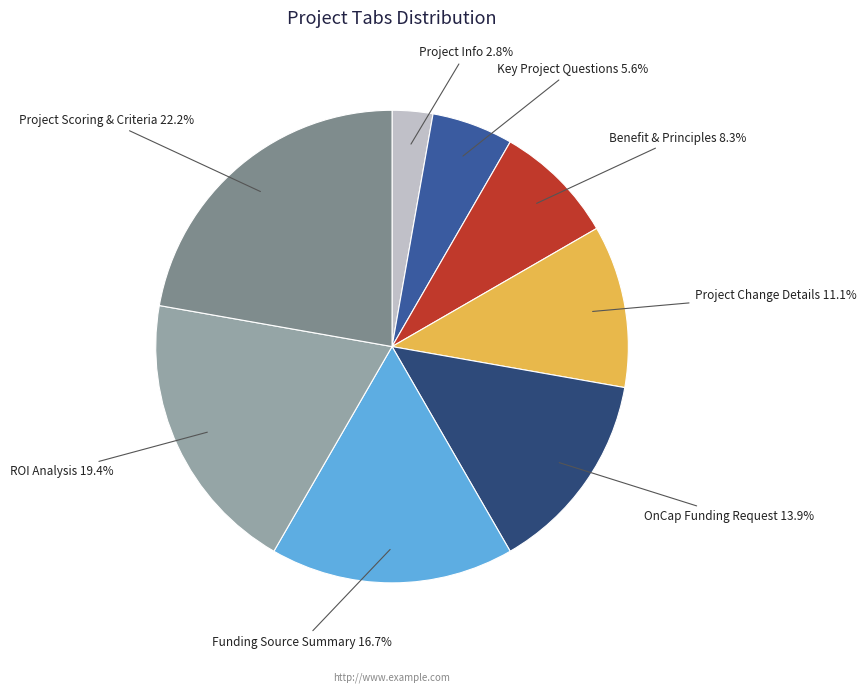

Is there any slice that represents more than half of the pie?

No